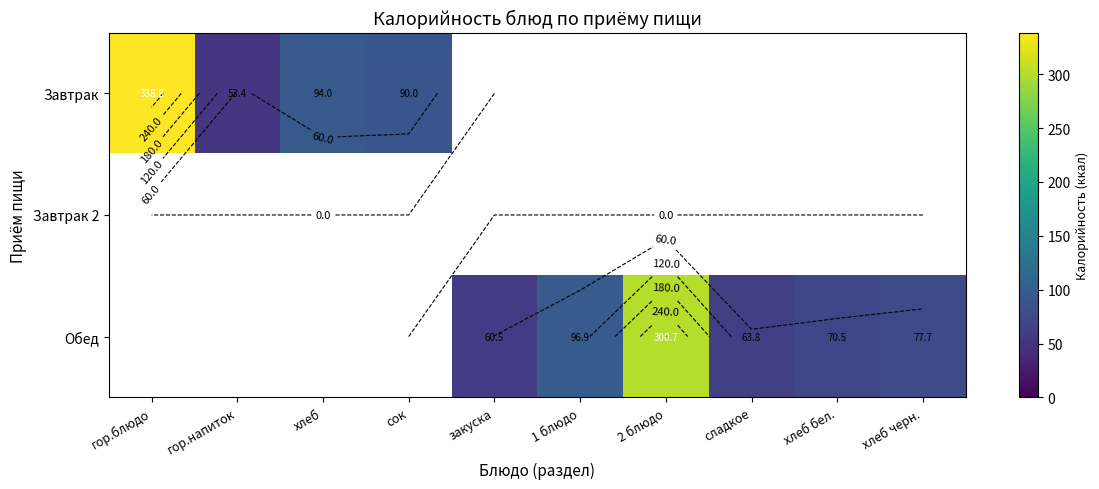

What is the sum of all Завтрак values?

576.1